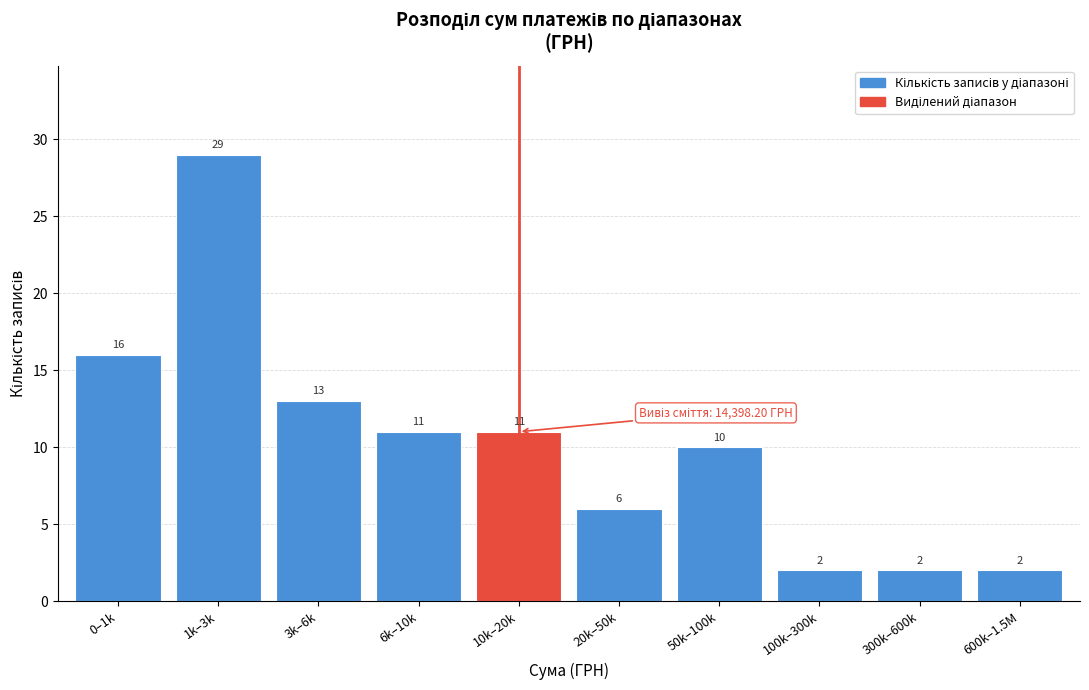

Reading left to right, transcribe all the data shown in this chart.

16	29	13	11	11	6	10	2	2	2